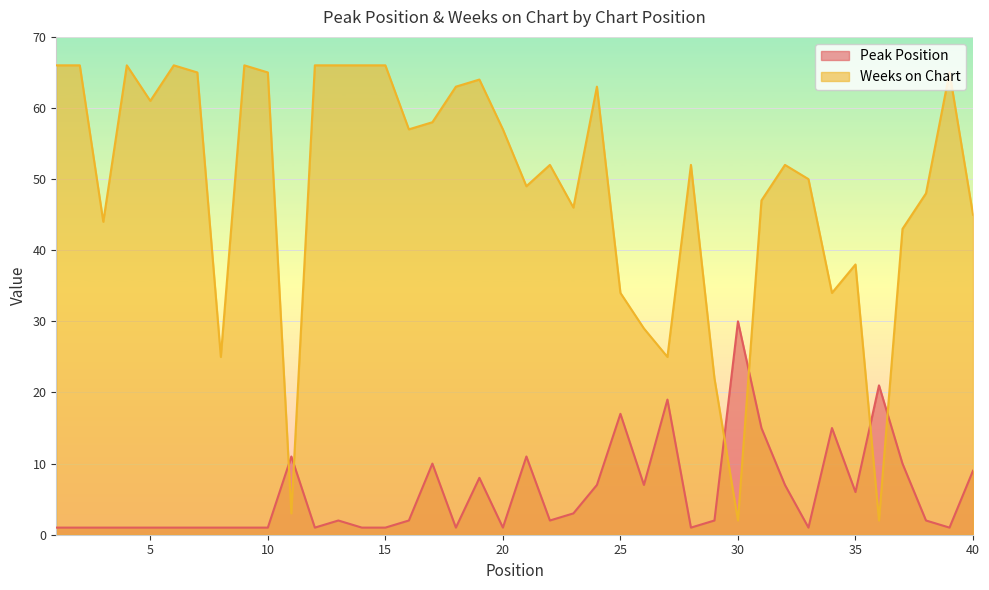

What is the maximum value for Peak Position?

30